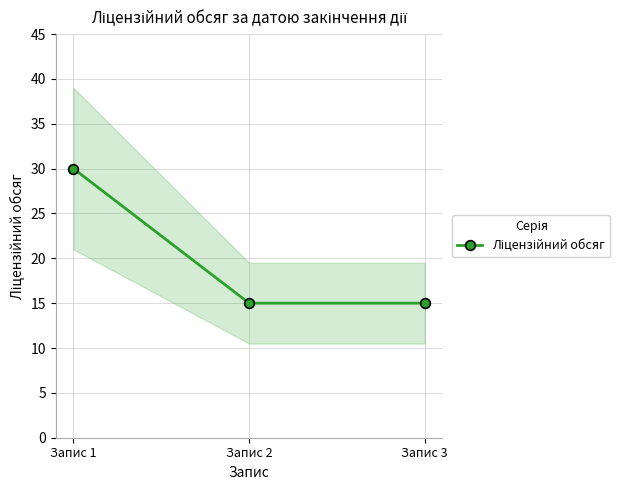

Which has a higher value, Запис 1 or Запис 3?

Запис 1